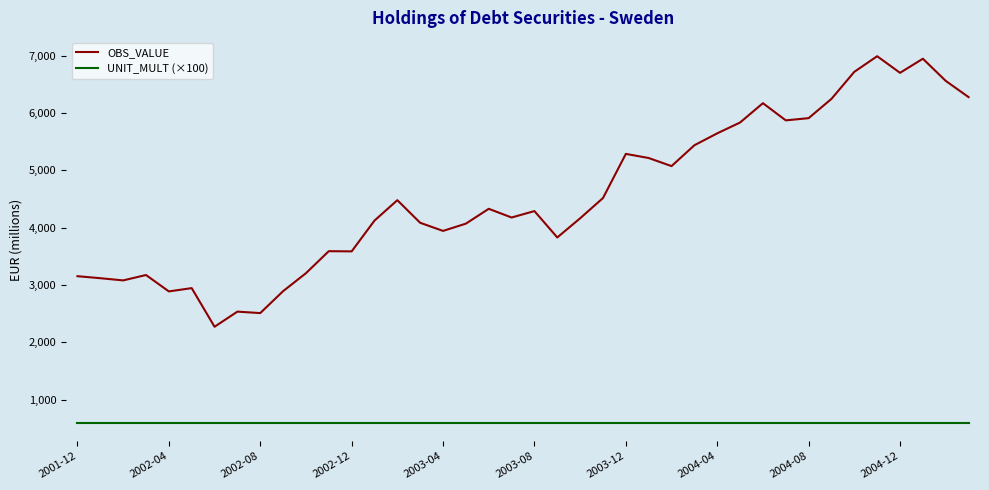

Is this an area chart (filled region under the line)?

No